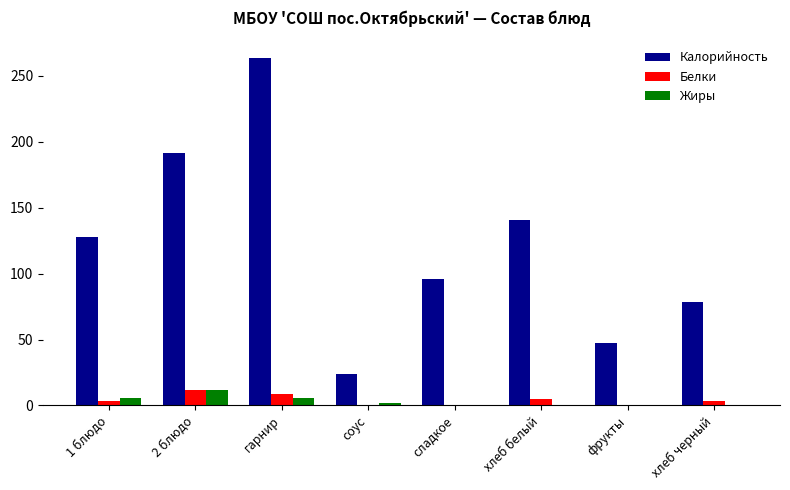

Which series has the widest spread of values?

Калорийность